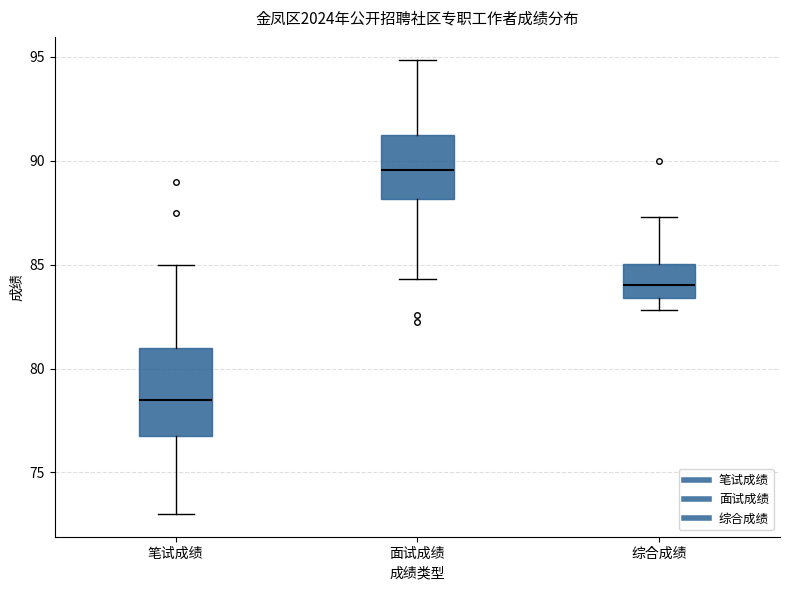

Comparing the boxes themselves (not the whiskers), which one is the tallest?

笔试成绩